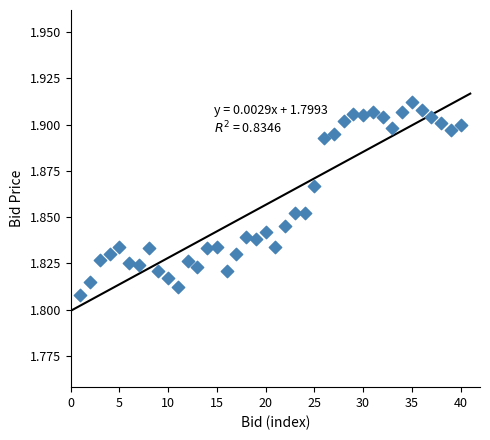

What is the range of X values (max minus min)?

39.0